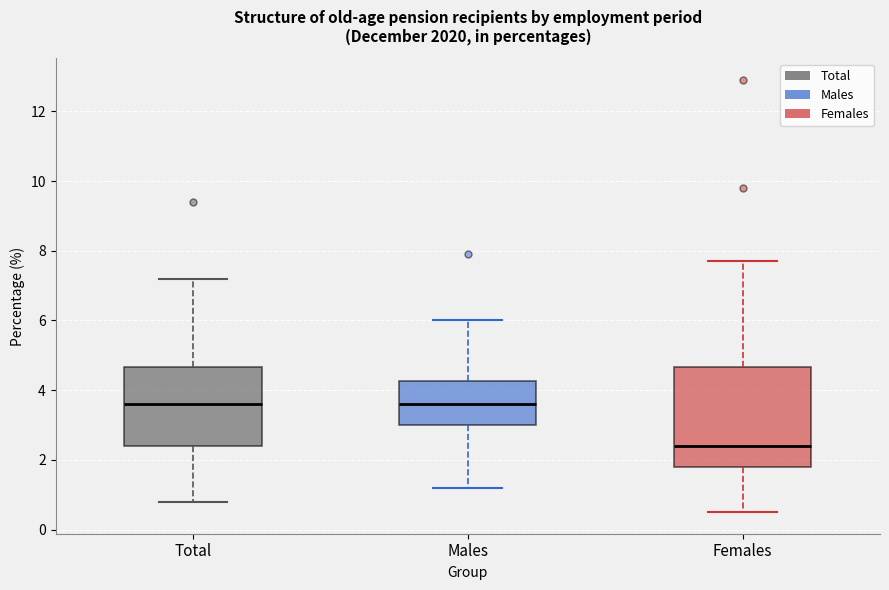

Reading left to right, transcribe this box plot: for each box, give where its median line is, the range the box spans, and where its two whiskers end, as read against the y-axis. The values are not printed on the chart, so give them approximately, as read against the axis.

Total: median 3.6, box 2.4 to 4.6, whiskers 0.8 to 7.2
Males: median 3.6, box 3.0 to 4.2, whiskers 1.2 to 6.0
Females: median 2.4, box 1.8 to 4.6, whiskers 0.6 to 7.8